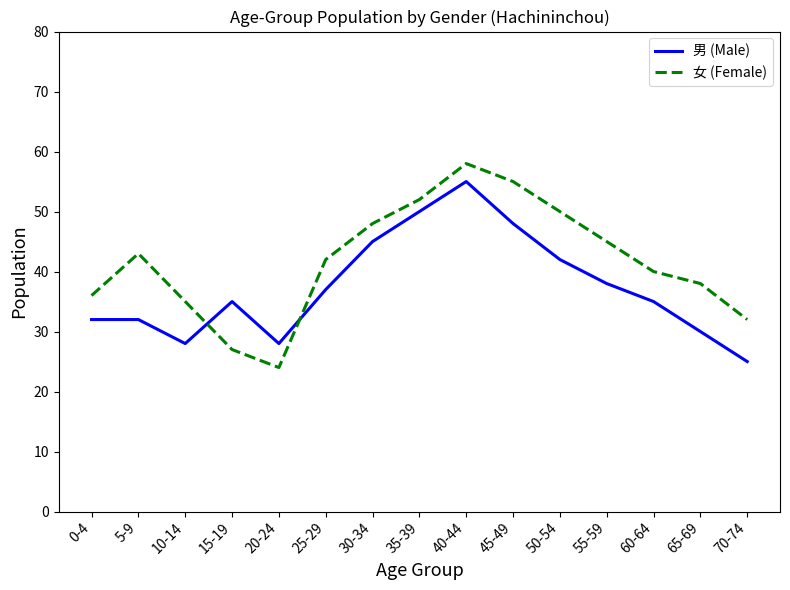

Which series ends up on top after the final intersection of 女 (Female) and 男 (Male)?

女 (Female)